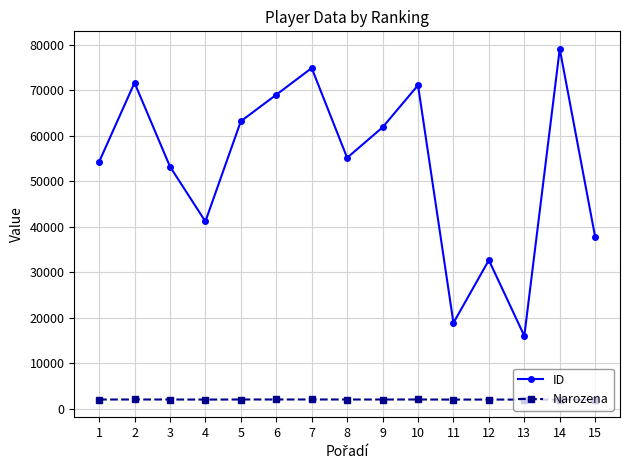

Does the chart have visible grid lines?

Yes